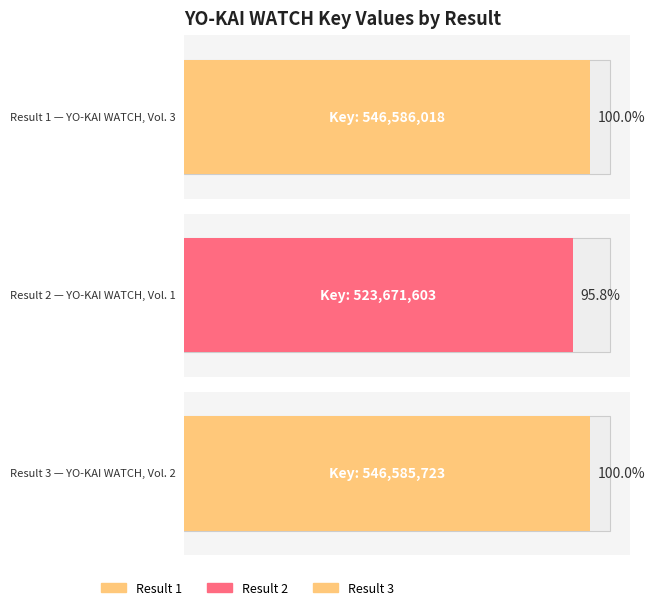

What is the ratio of the value at 3 to the value at 2?

1.0